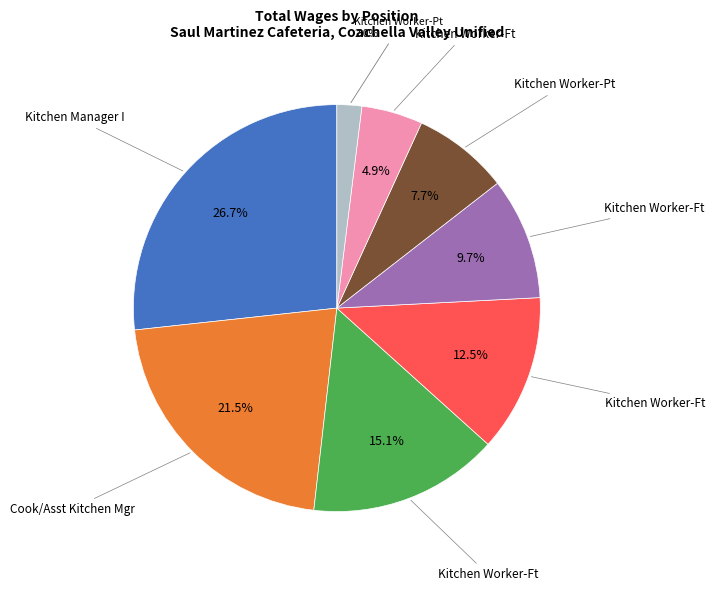

Does any single category account for the majority?

No